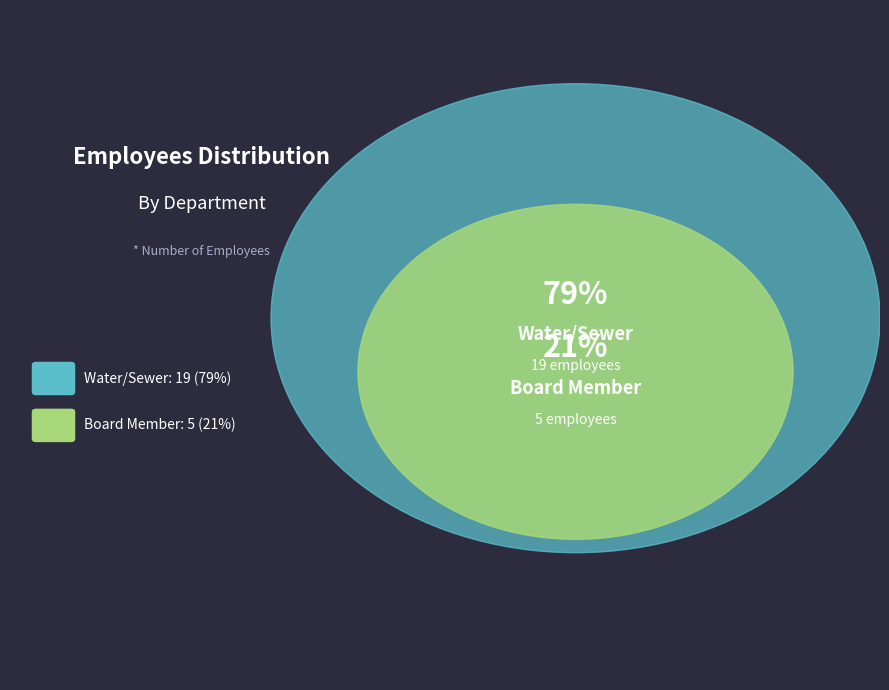

Combined, do Water/Sewer and Board Member account for over 50%?

Yes